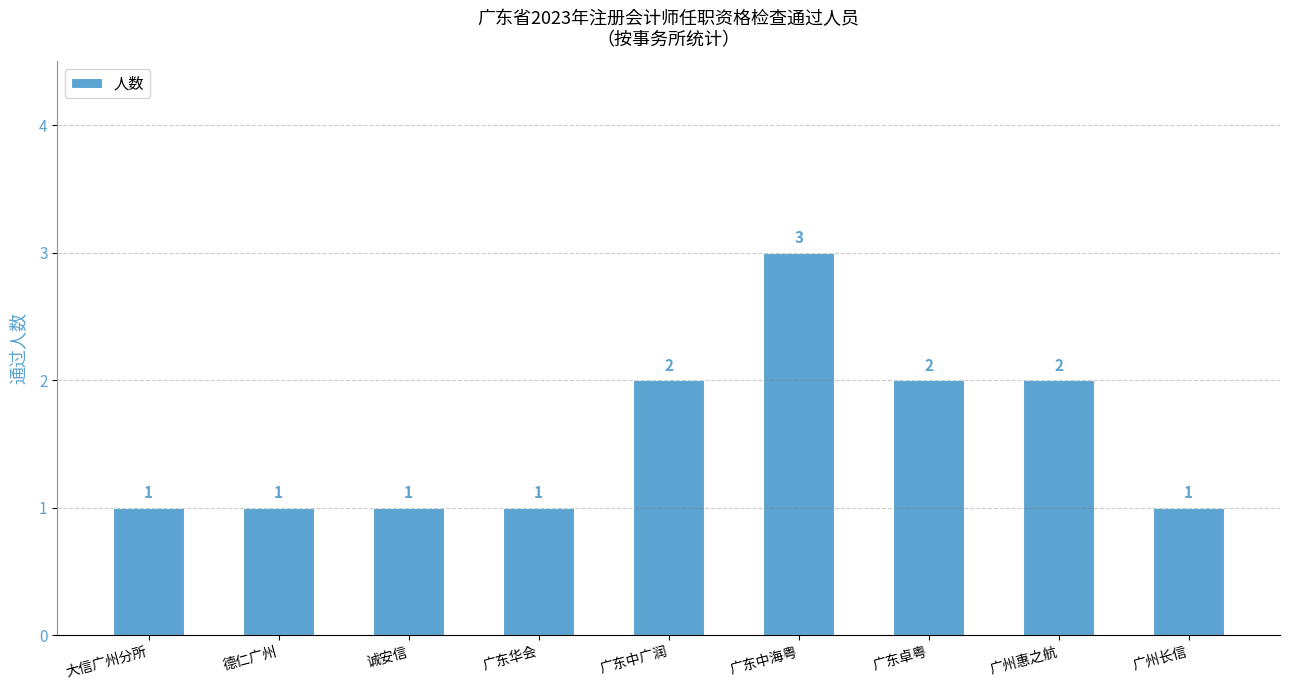

How many values are between 1 and 2?

8